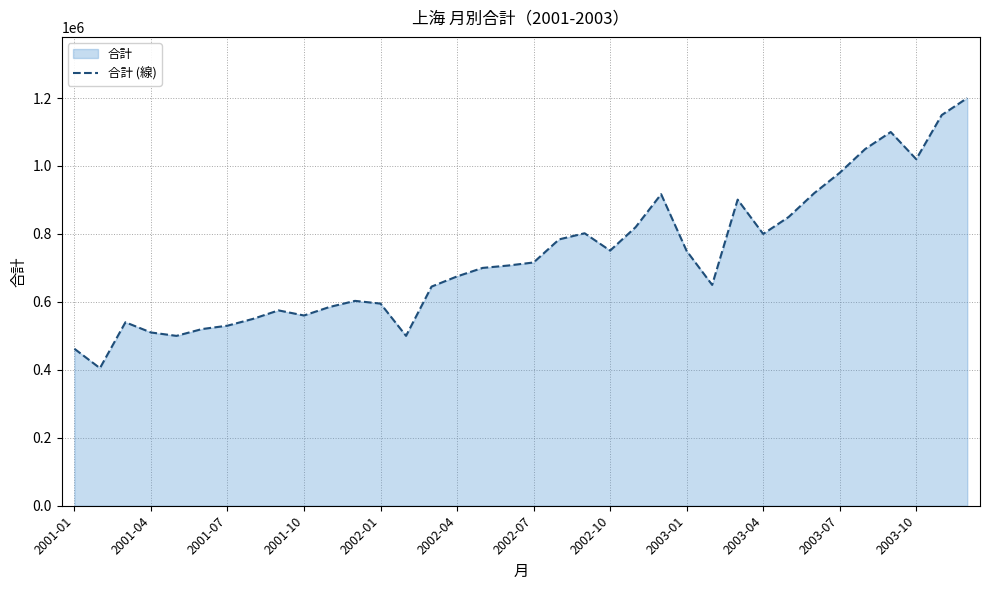

Reading left to right, transcribe all the data shown in this chart.

462000	405000	540000	510000	500000	520000	530000	550000	575000	560000	585000	603000	595000	500000	645000	675000	700000	707000	716000	784000	802000	751000	820000	917000	750000	650000	901000	800000	850000	920000	980000	1050000	1100000	1020000	1150000	1200000